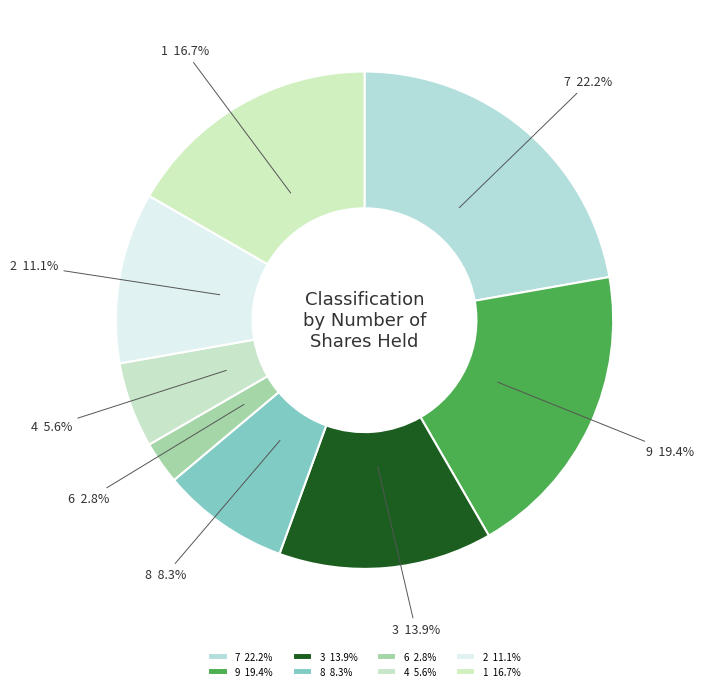

Is 2 the majority of the pie?

No